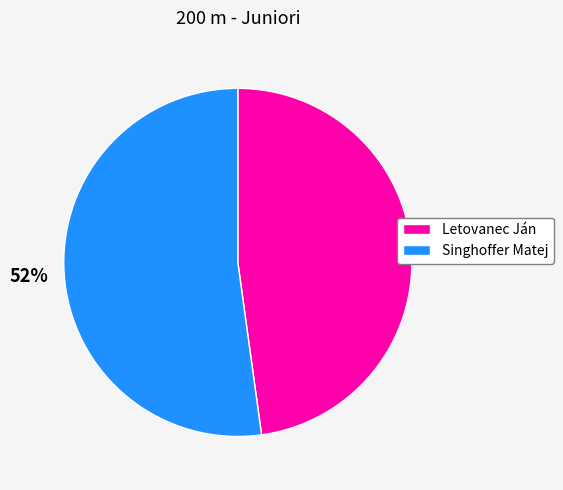

Approximately how many times larger is the value at Singhoffer Matej compared to Letovanec Ján?

1.1